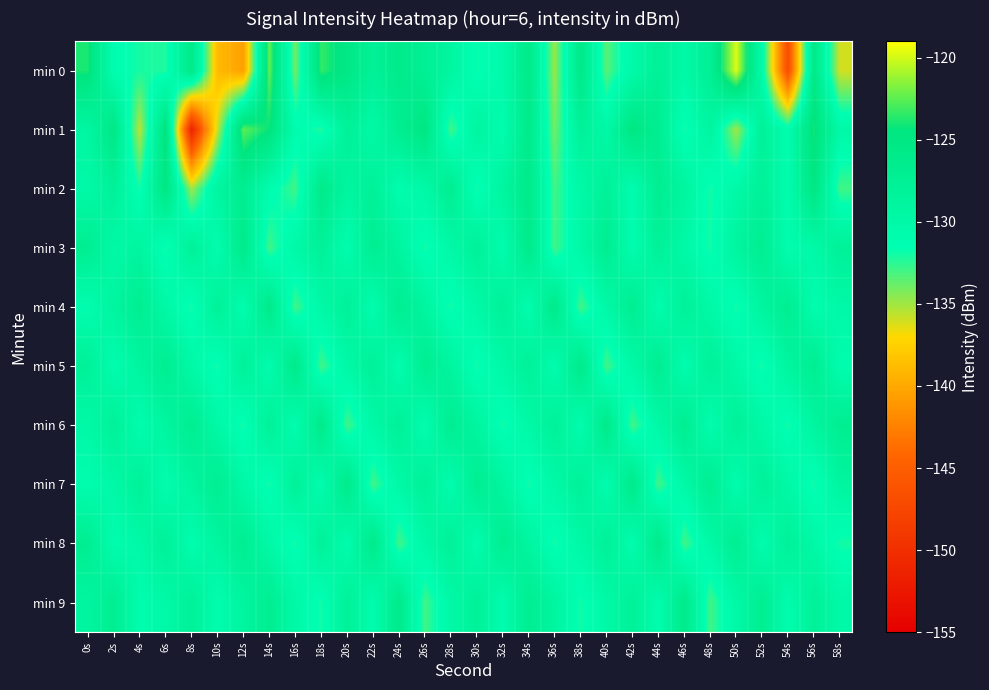

What is the greatest value displayed?

-119.8